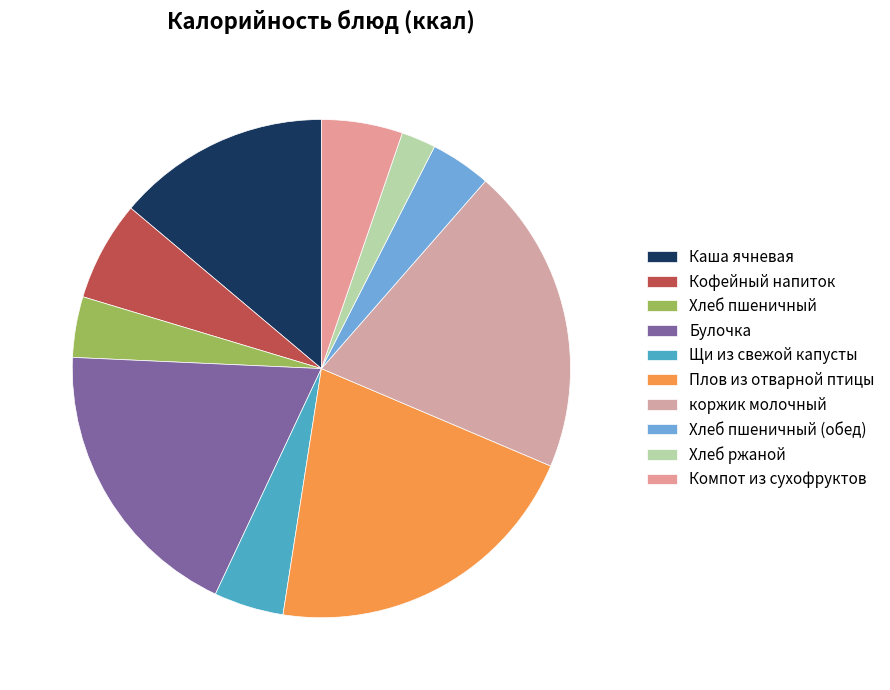

Does Каша ячневая represent more than half of the total?

No